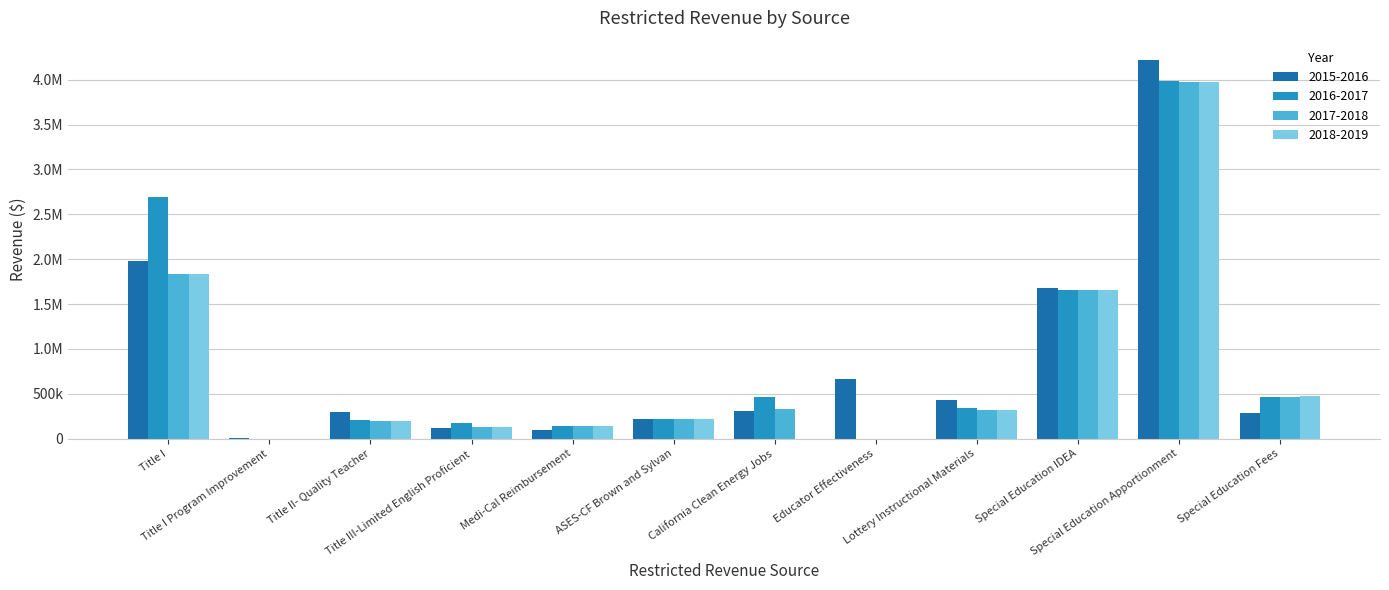

What are all the series names shown in the legend?

2015-2016, 2016-2017, 2017-2018, 2018-2019